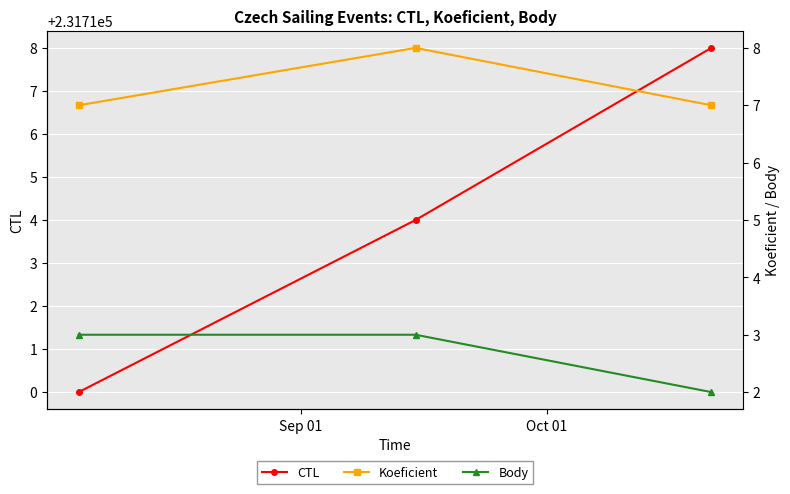

What is the minimum value for CTL?

231710